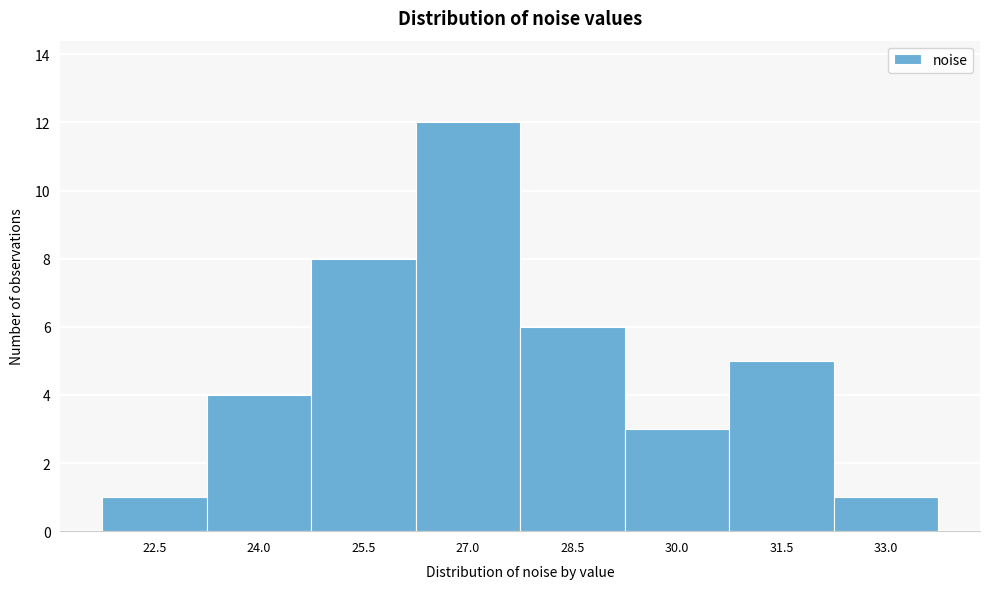

Reading left to right, what are all the values shown in this chart?

22.5=1	24.0=4	25.5=8	27.0=12	28.5=6	30.0=3	31.5=5	33.0=1